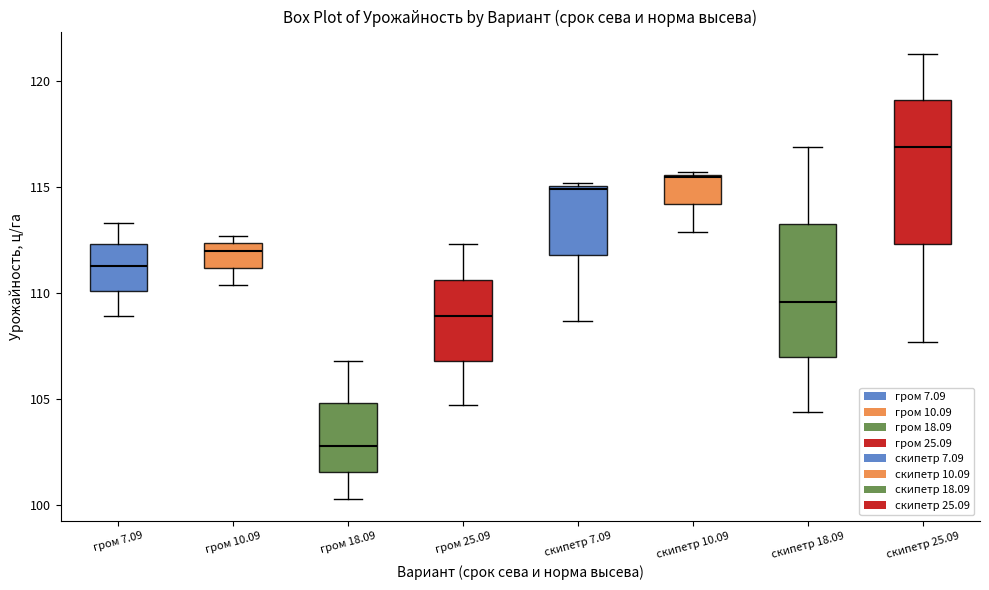

Where is the upper edge of the box for скипетр 10.09 on the y-axis? The values are not printed on the chart, so give them approximately, as read against the axis.

115.5